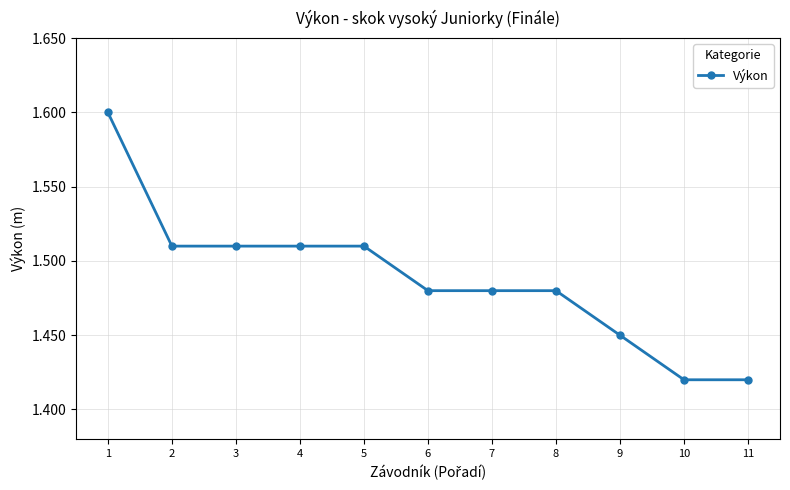

How many values are between 1 and 2?

11